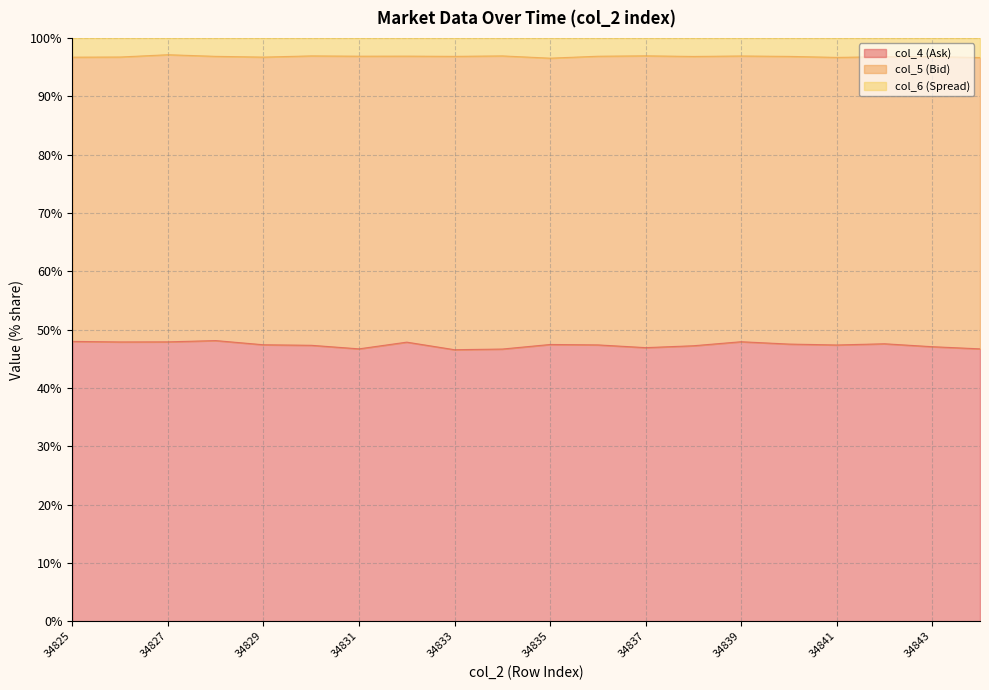

What is the minimum value for col_4 (Ask)?

46.5